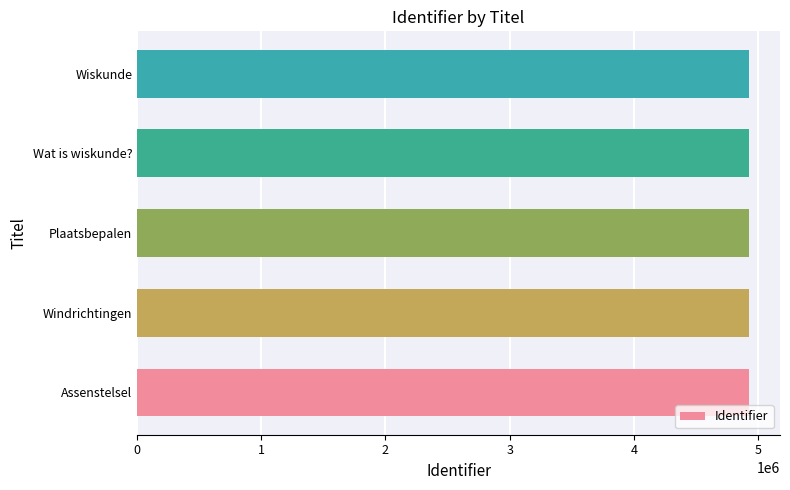

What is the approximate value at Plaatsbepalen?

4929287